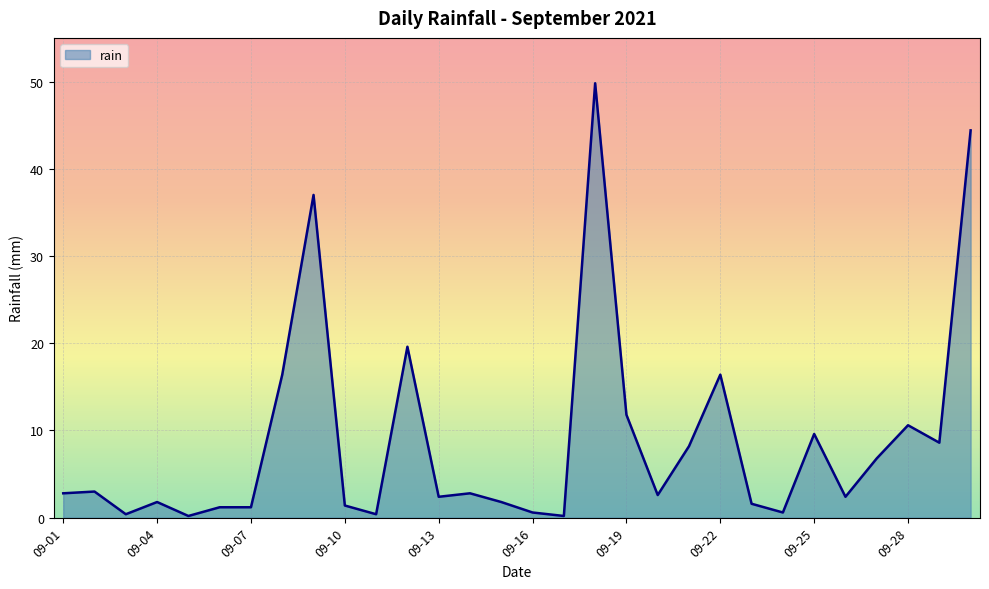

What is the difference between the maximum and minimum values?

49.6